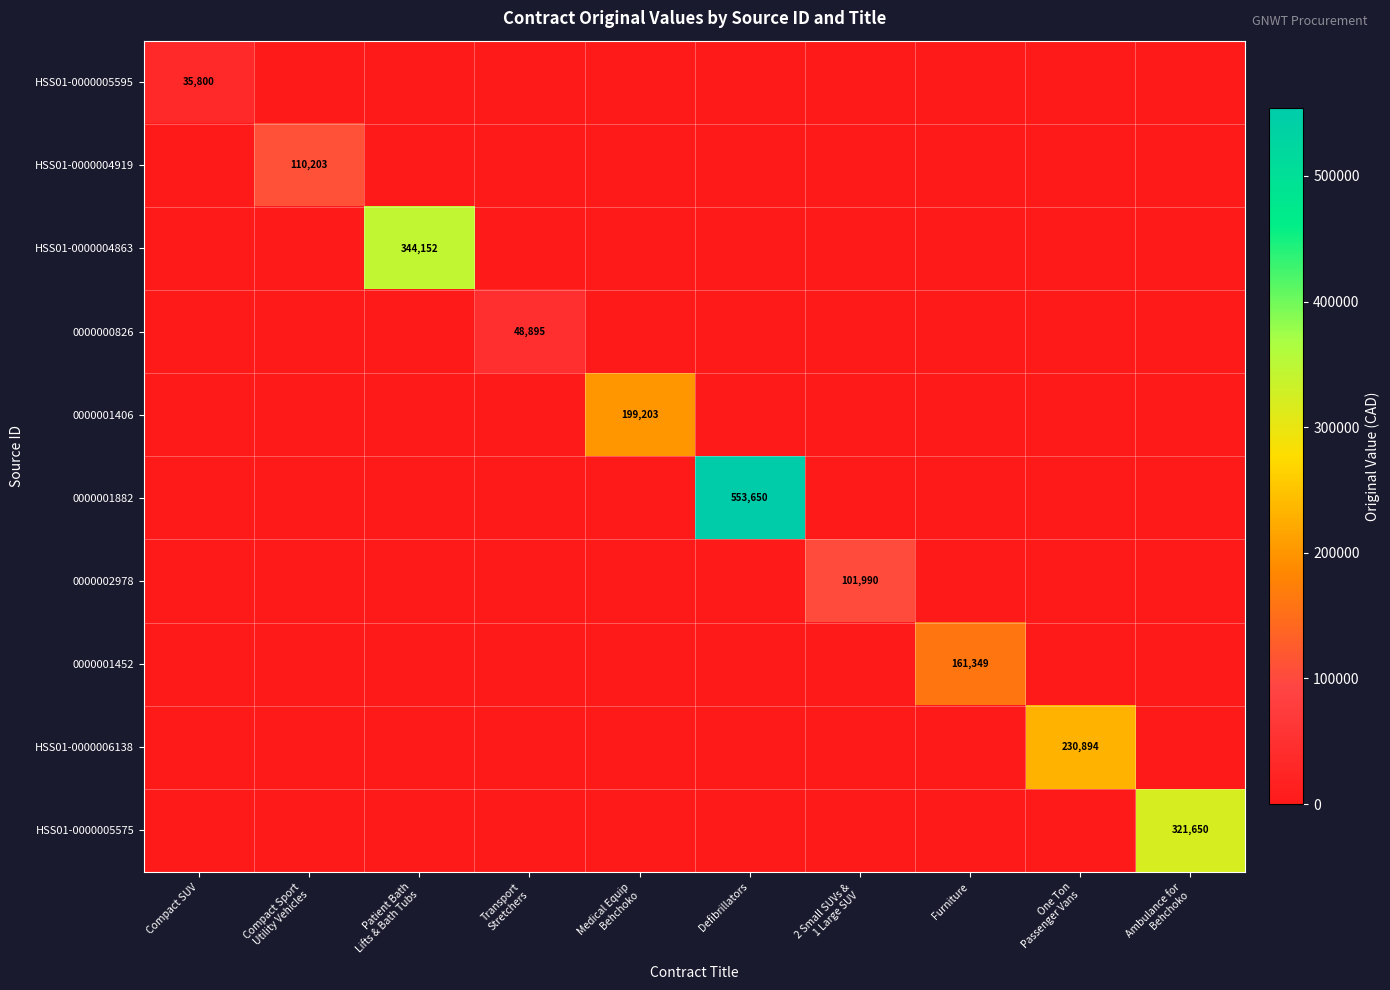

Which has a higher value, Compact SUV or Defibrillators?

Compact SUV